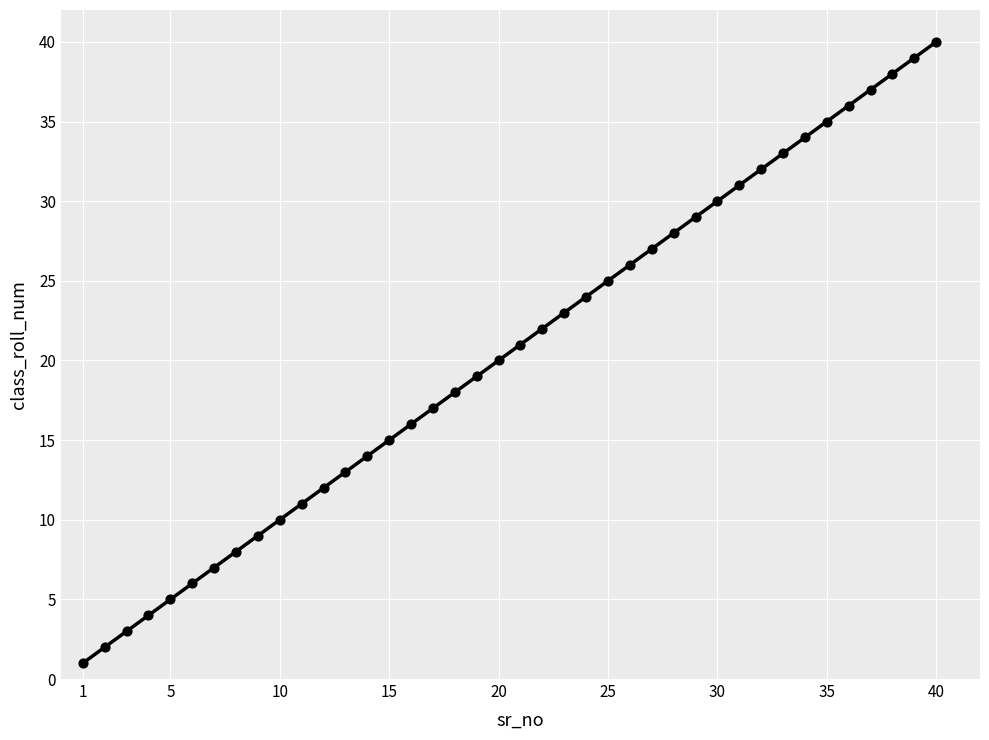

What is the range of X values (max minus min)?

39